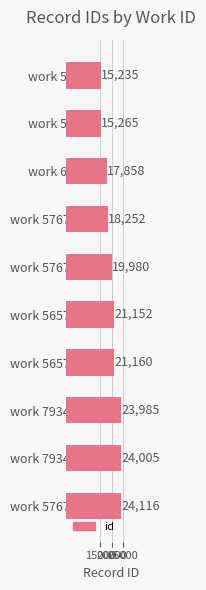

Rank the categories by value from lowest to highest.

work 5709, work 5727, work 6712, work 5767 (1), work 5767 (2), work 5657 (1), work 5657 (2), work 7934 (1), work 7934 (2), work 5767 (3)